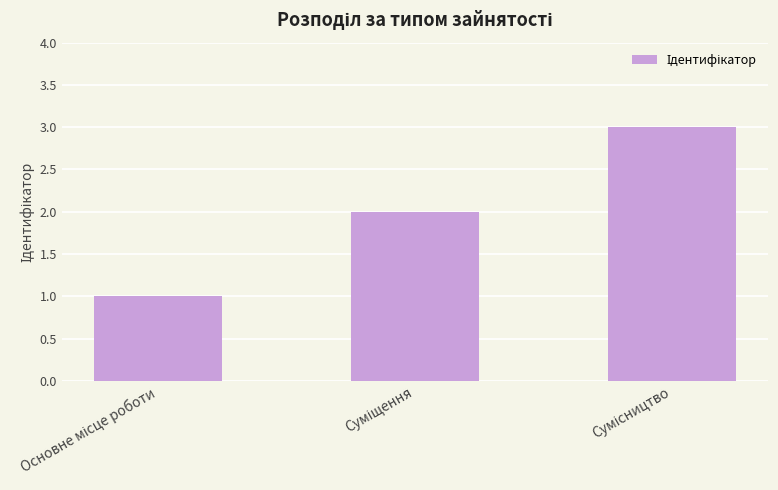

How many data points are less than 2?

1